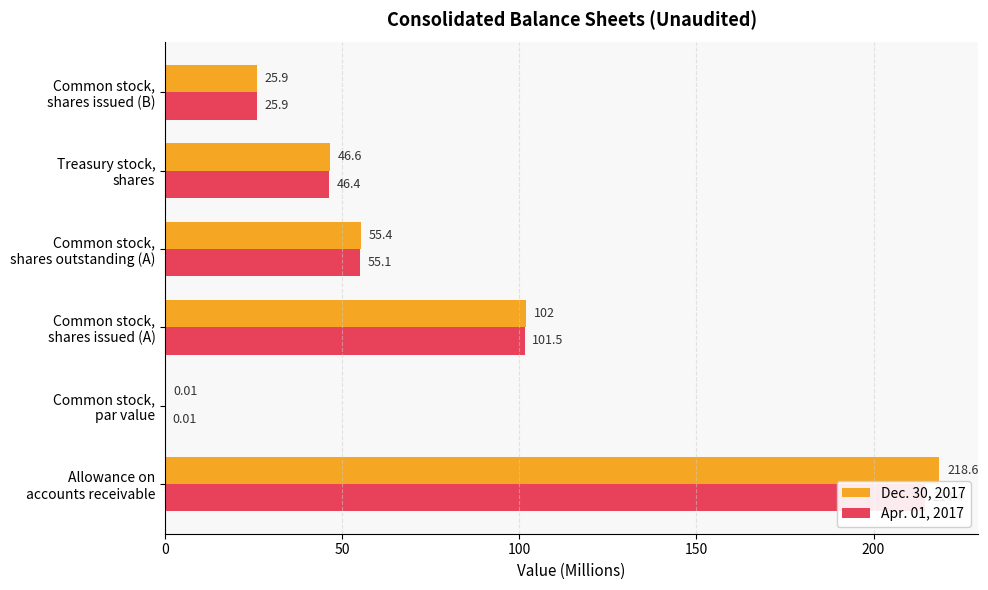

What is the average value of the Dec. 30, 2017 series?

74.8